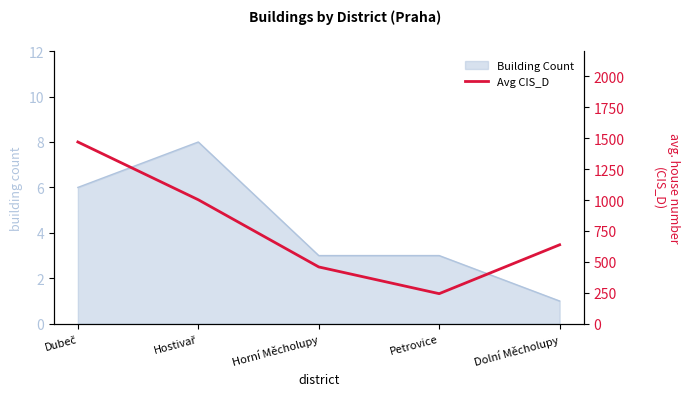

The chart shows a value of 277 at Horní Měcholupy. True or false?

False